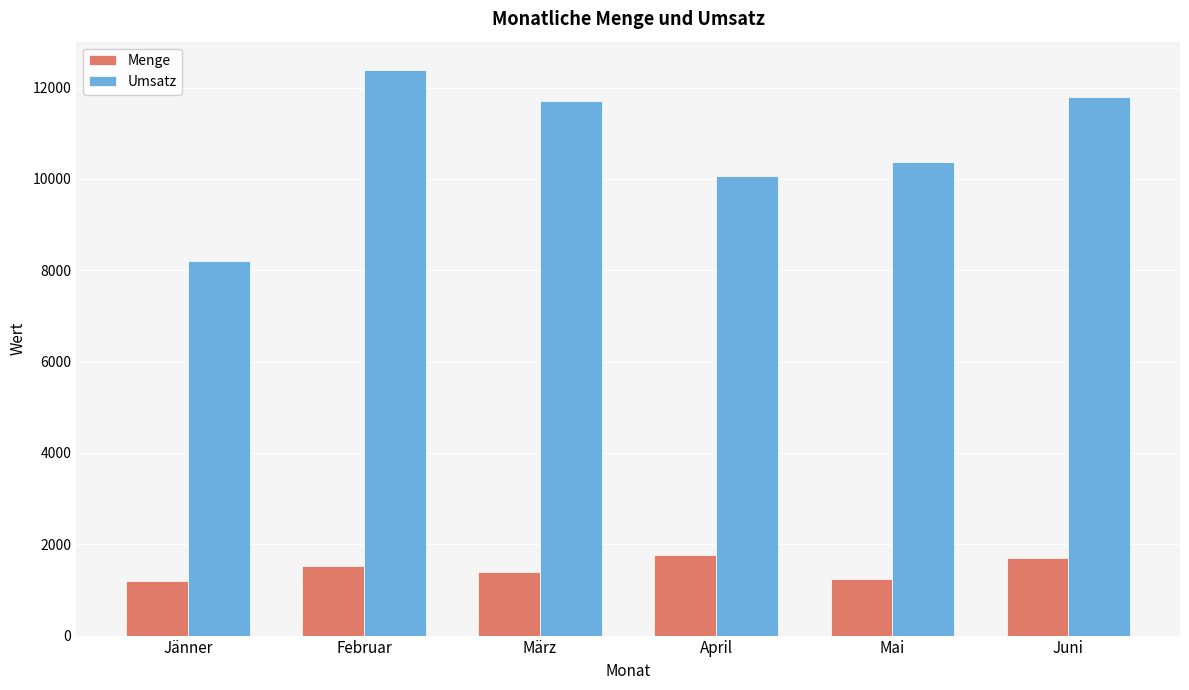

How many data points does each series have?

6